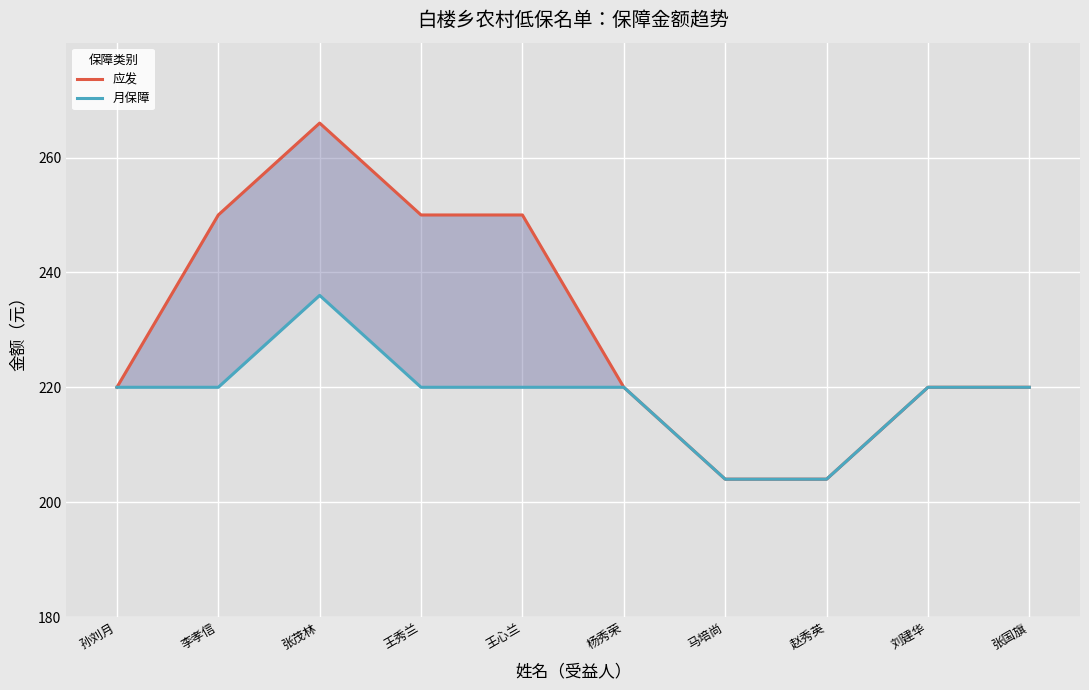

True or false: 应发 and 月保障 intersect in this chart.

False